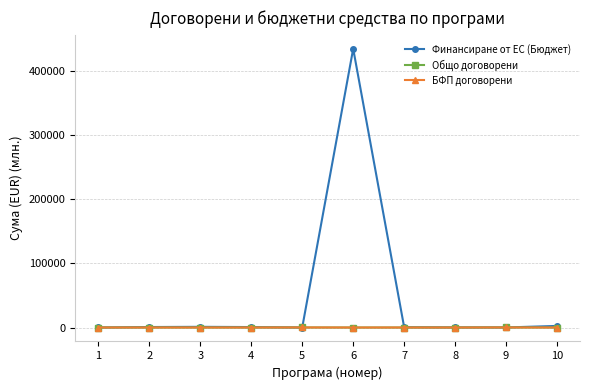

What is the greatest value displayed?

434641.6